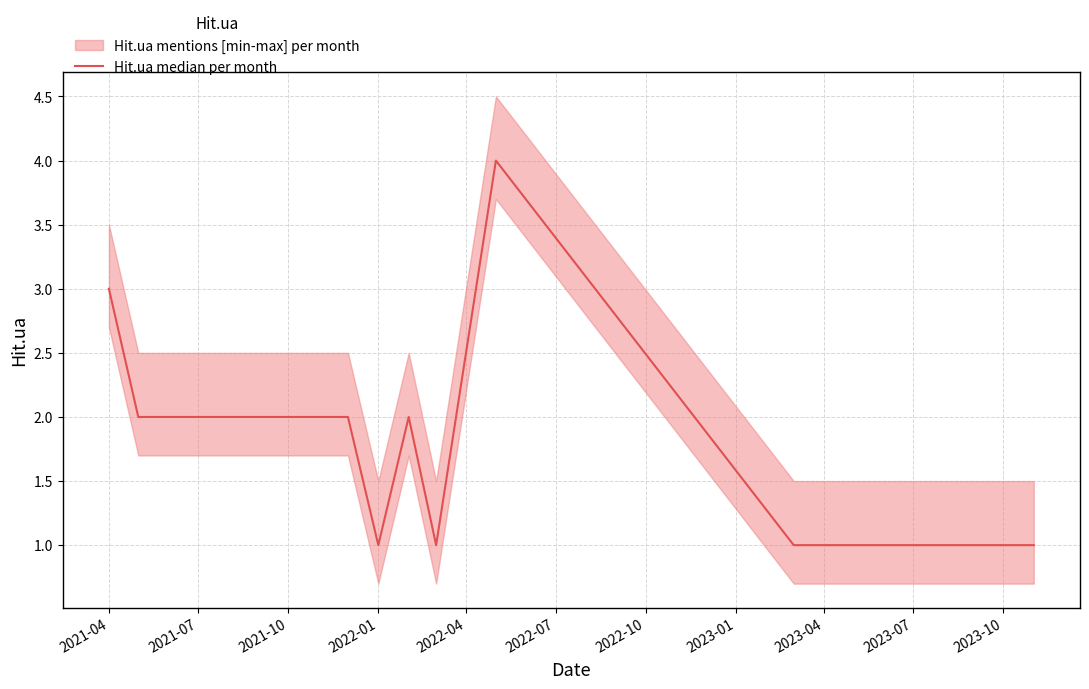

The chart shows a value of 3 at 2021-07. True or false?

False